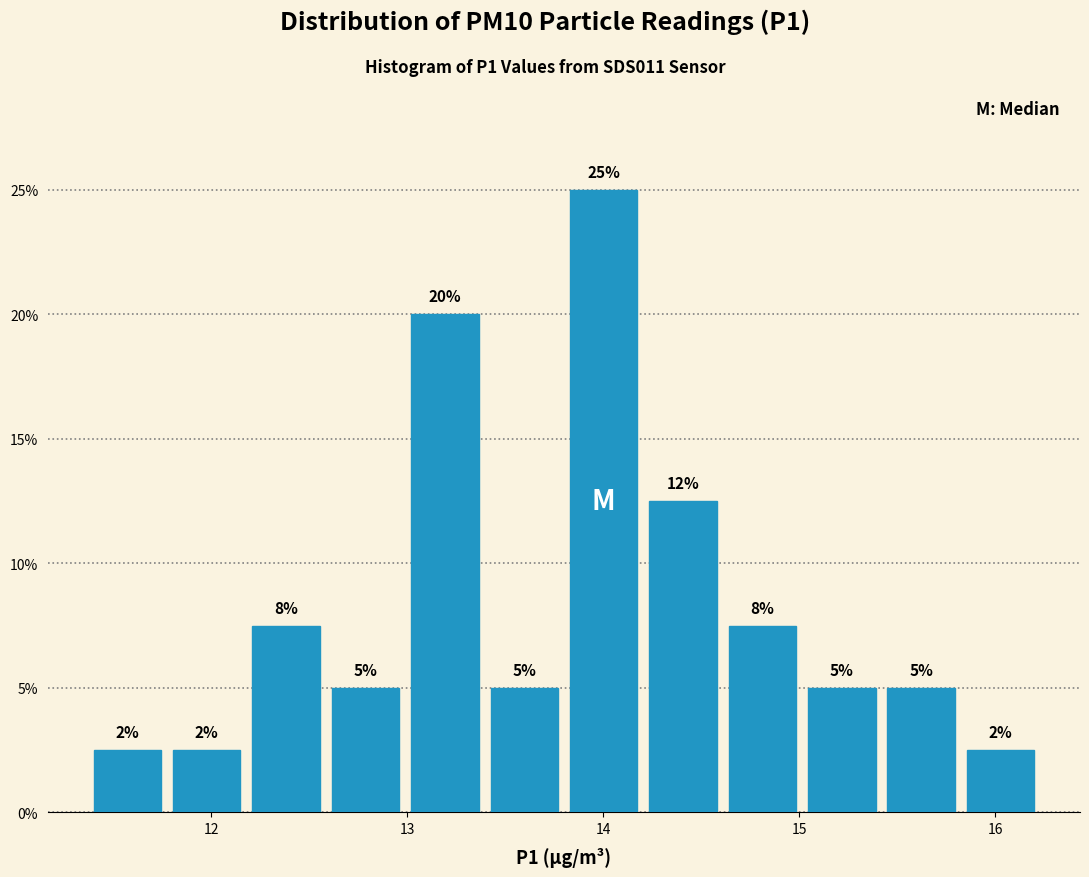

Which range on the x-axis has the tallest bar?

13.8 to 14.2